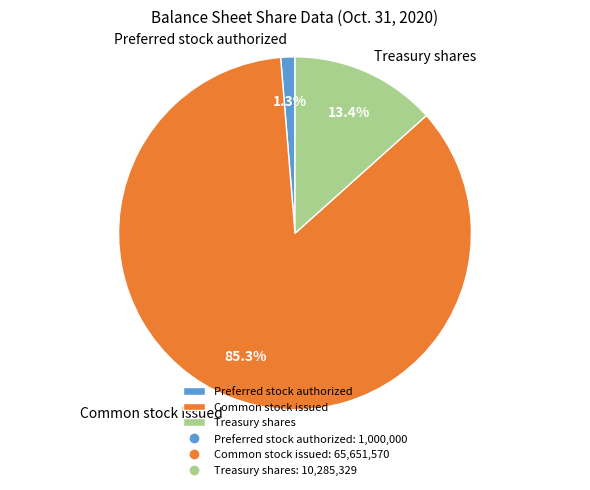

Is it true that Common stock issued is 85% of the pie?

True